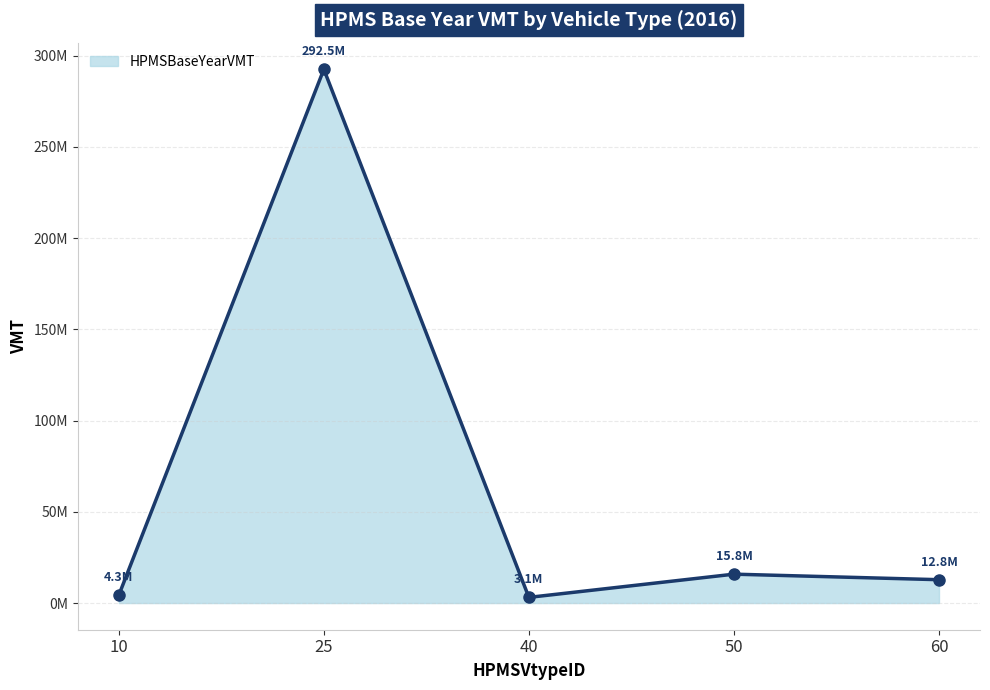

Does the chart have visible grid lines?

Yes